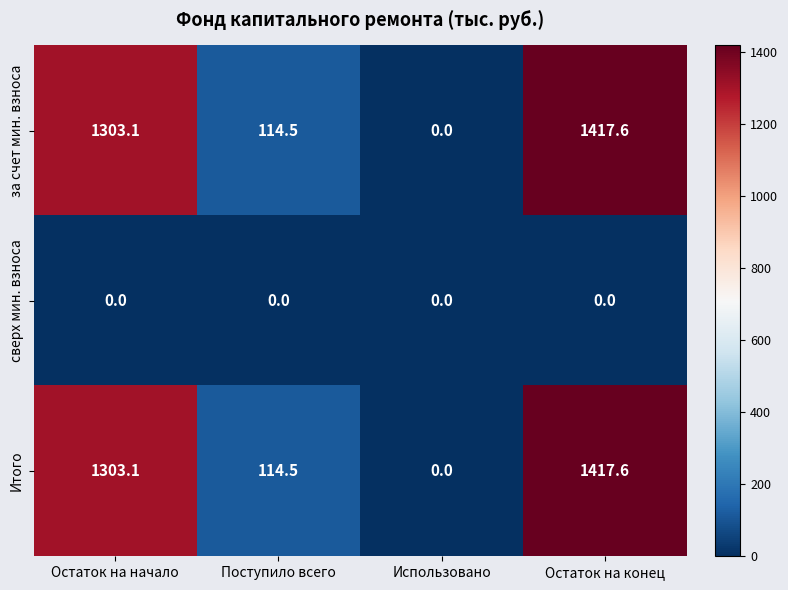

What is the difference between the за счет мин. взноса values at Поступило всего and Использовано?

114.5